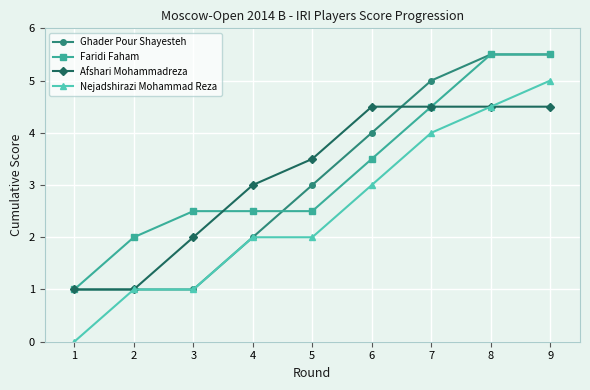

Reading right to left, extract all data points from this chart.

Ghader Pour Shayesteh: 9=5.5	8=5.5	7=5.0	6=4.0	5=3.0	4=2.0	3=1.0	2=1.0	1=1.0
Faridi Faham: 9=5.5	8=5.5	7=4.5	6=3.5	5=2.5	4=2.5	3=2.5	2=2.0	1=1.0
Afshari Mohammadreza: 9=4.5	8=4.5	7=4.5	6=4.5	5=3.5	4=3.0	3=2.0	2=1.0	1=1.0
Nejadshirazi Mohammad Reza: 9=5.0	8=4.5	7=4.0	6=3.0	5=2.0	4=2.0	3=1.0	2=1.0	1=0.0